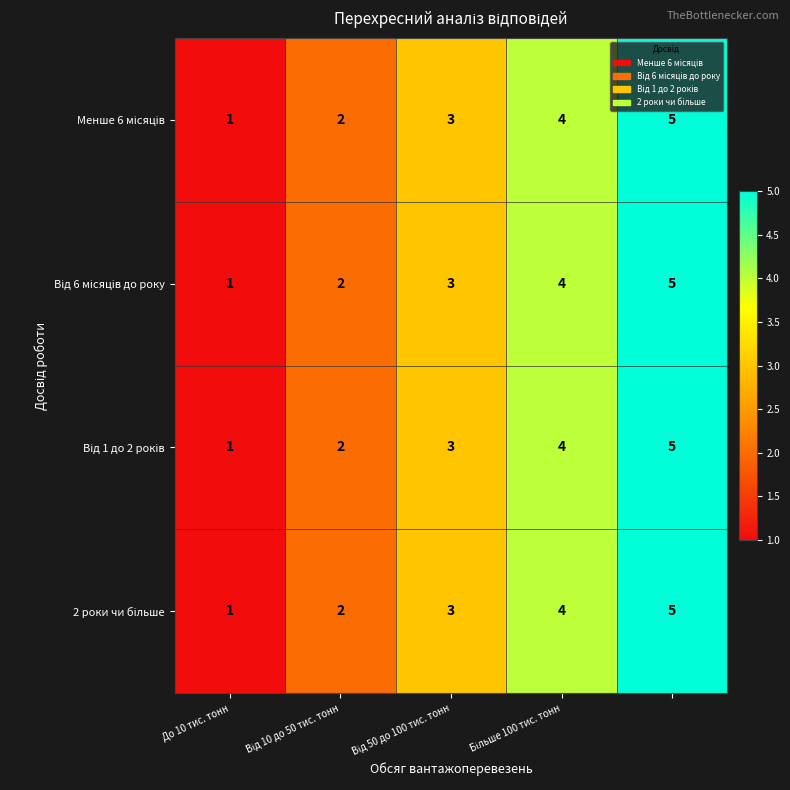

What is the total value across all series at До 10 тис. тонн?

4